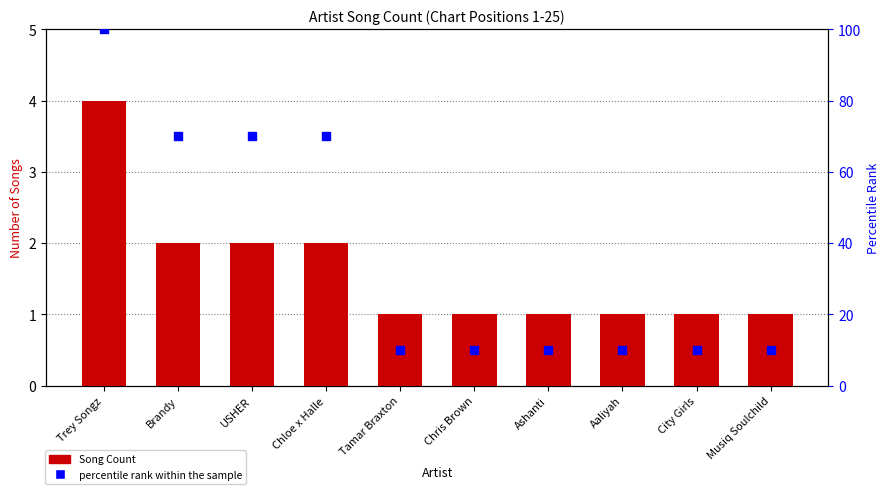

Which series has the largest Y range (max minus min)?

percentile rank within the sample